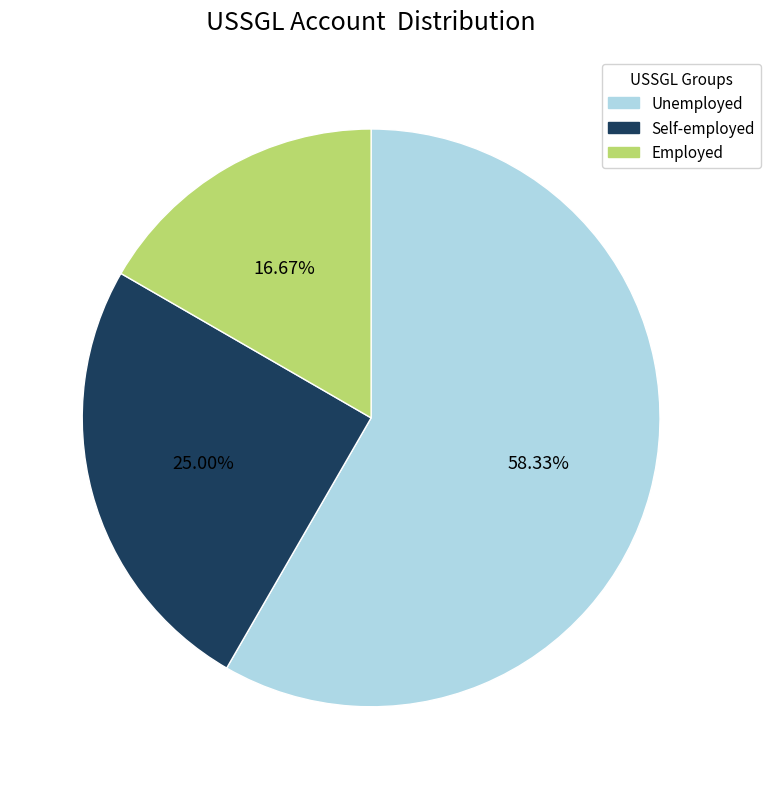

Is there a majority slice in this chart?

Yes